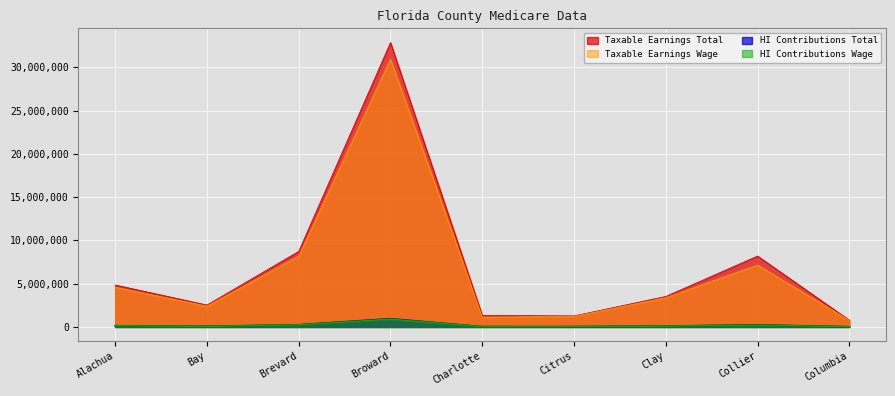

In Taxable Earnings Wage, how many points are lower than both neighbors (excluding endpoints)?

2